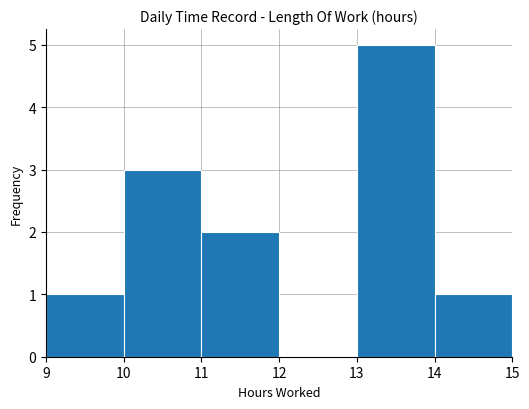

What is the height of the bar covering 14 to 15 on the x-axis? The values are not printed on the chart, so give them approximately, as read against the axis.

1